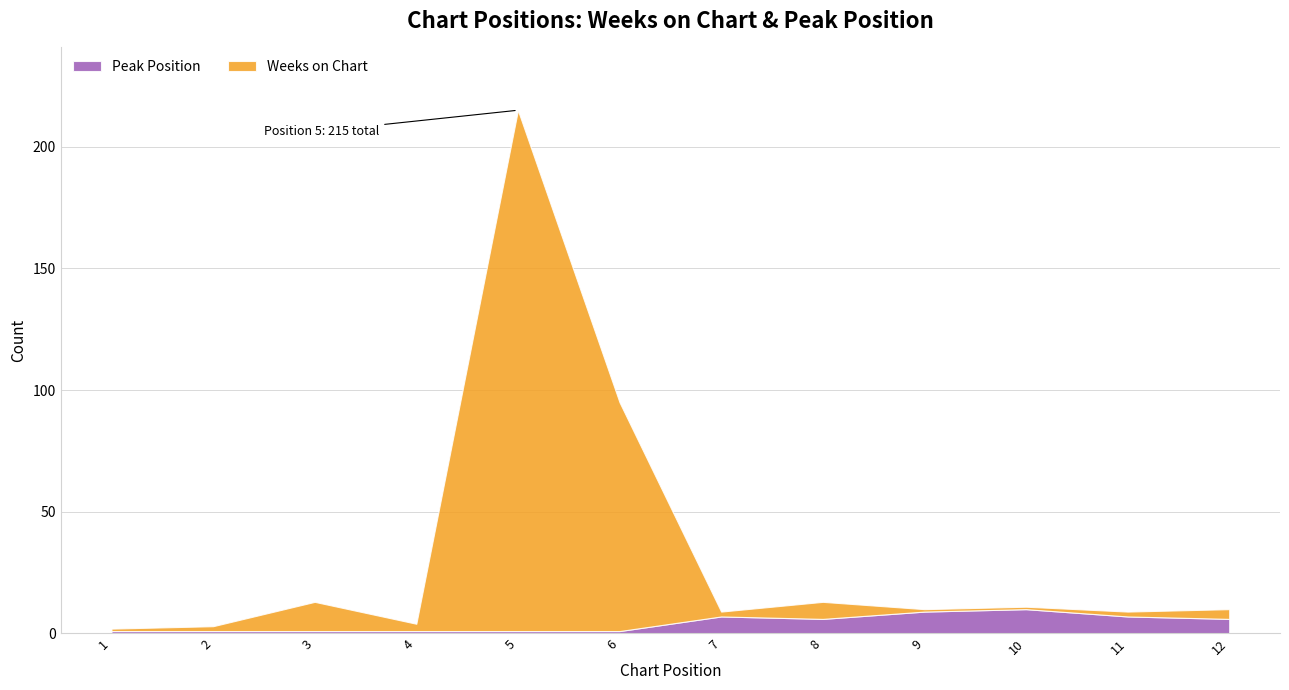

What is the difference between the maximum and minimum values in the Weeks on Chart series?

213